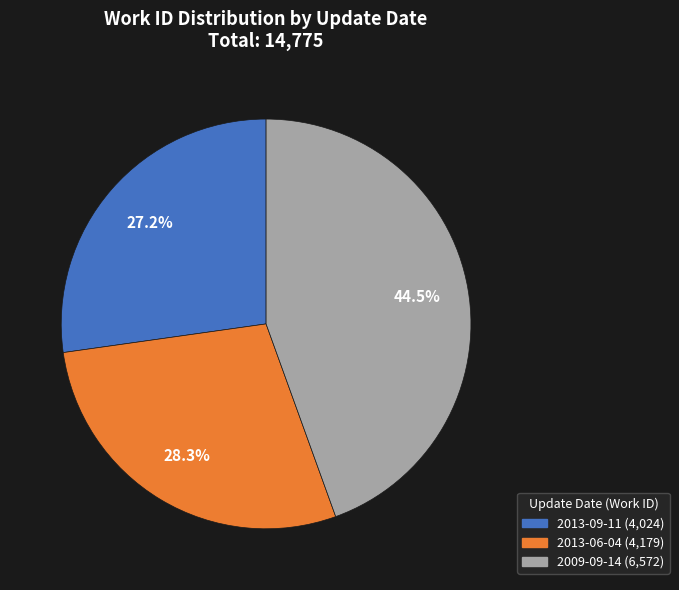

To the nearest percent, what is the difference between the largest and smallest slice percentages?

17%